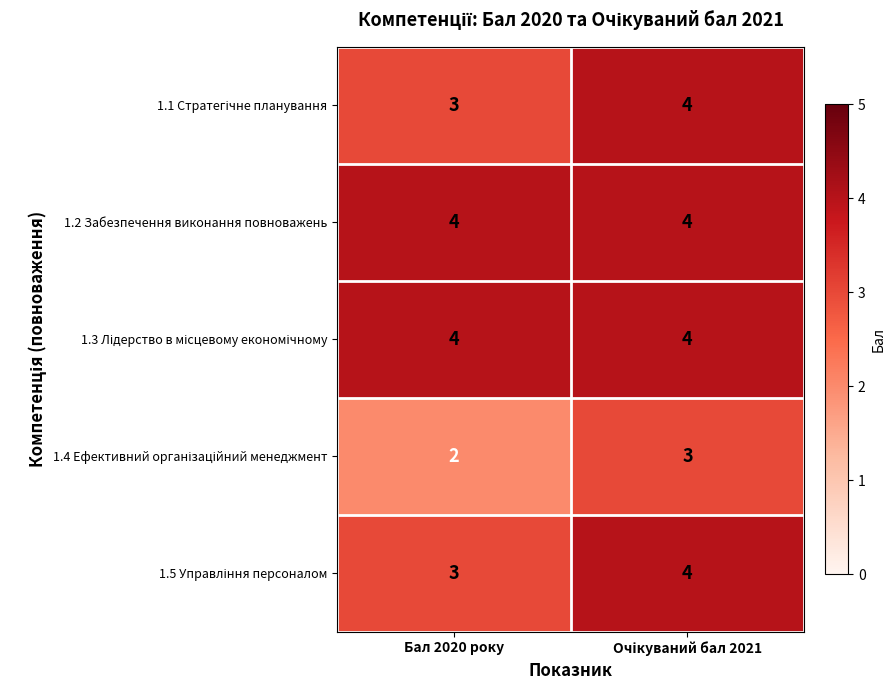

What is the greatest value displayed?

4